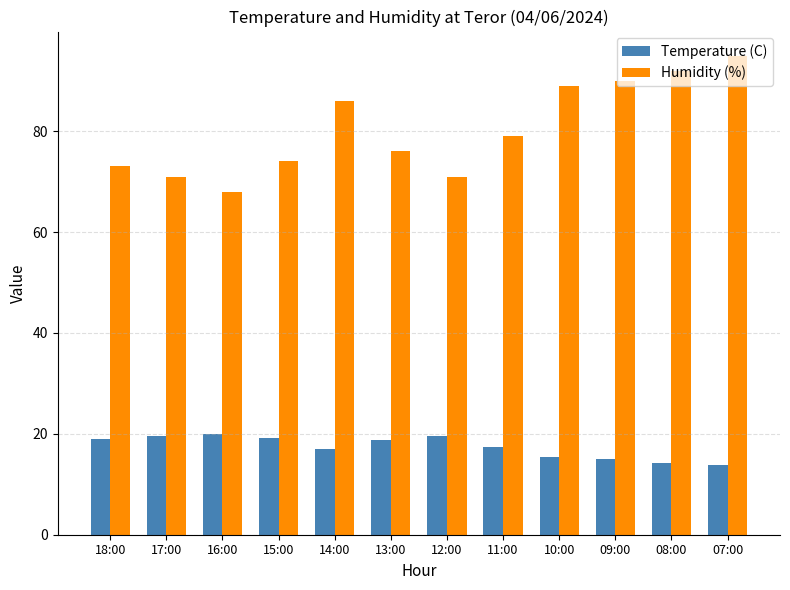

The value of Humidity (%) at 13:00 is 110.9. True or false?

False